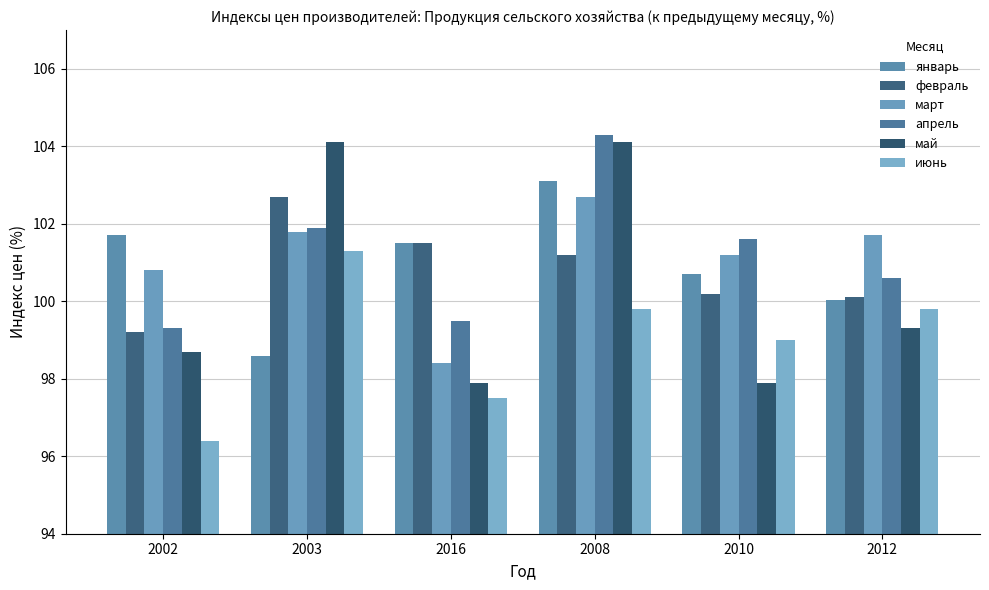

What is the label of the 2nd bar from the right?

2010